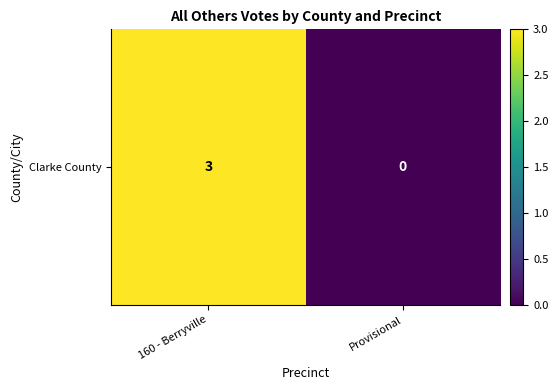

Reading left to right, extract all data points from this chart.

3	0